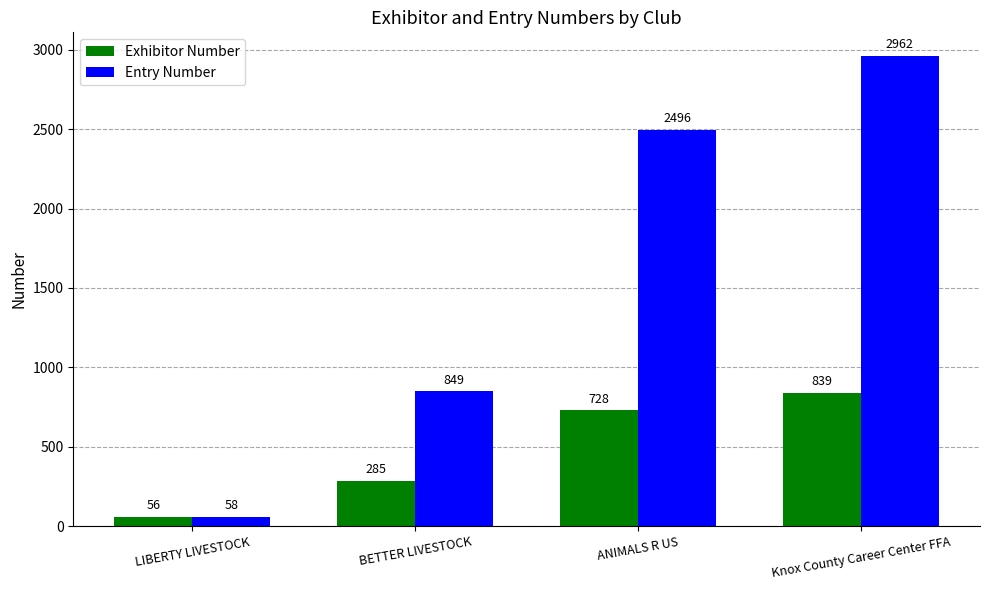

Reading left to right, what are all the values shown in this chart?

Exhibitor Number: LIBERTY LIVESTOCK=56	BETTER LIVESTOCK=285	ANIMALS R US=728	Knox County Career Center FFA=839
Entry Number: LIBERTY LIVESTOCK=58	BETTER LIVESTOCK=849	ANIMALS R US=2496	Knox County Career Center FFA=2962